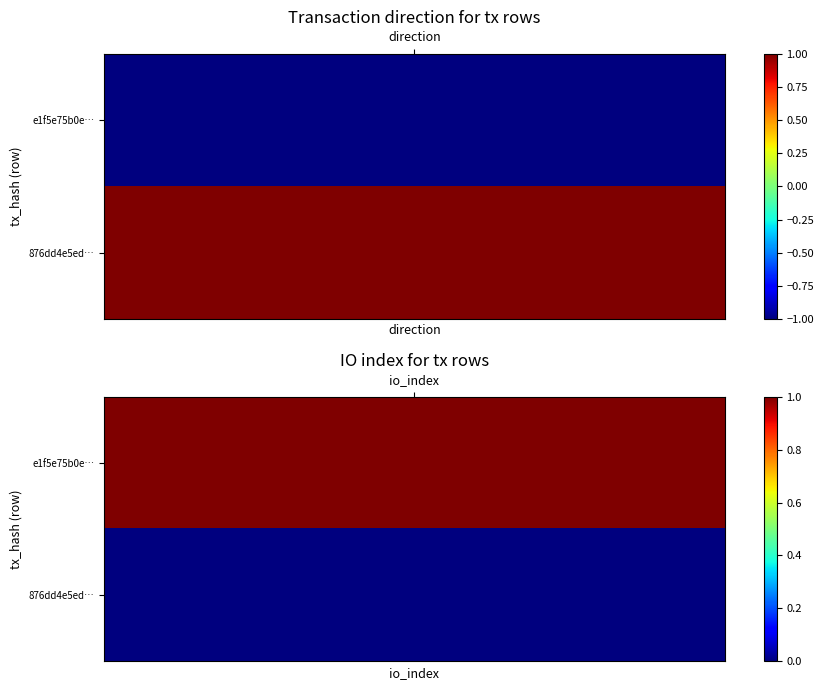

List the series in order of their peak value, highest first.

e1f5e75b0e7b0ab69d84fe4f0418124858585ed, 876dd4e5ed853161715cb6e2e0e4e8ba3c505c4